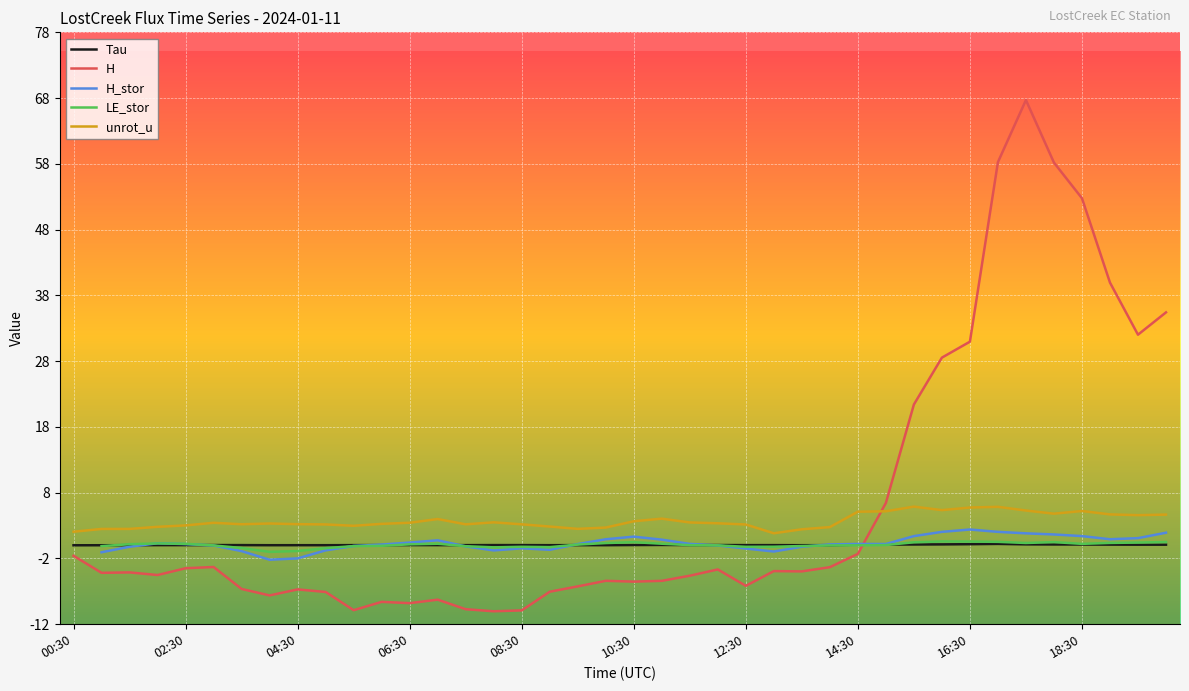

How many categories are shown in the chart?

40